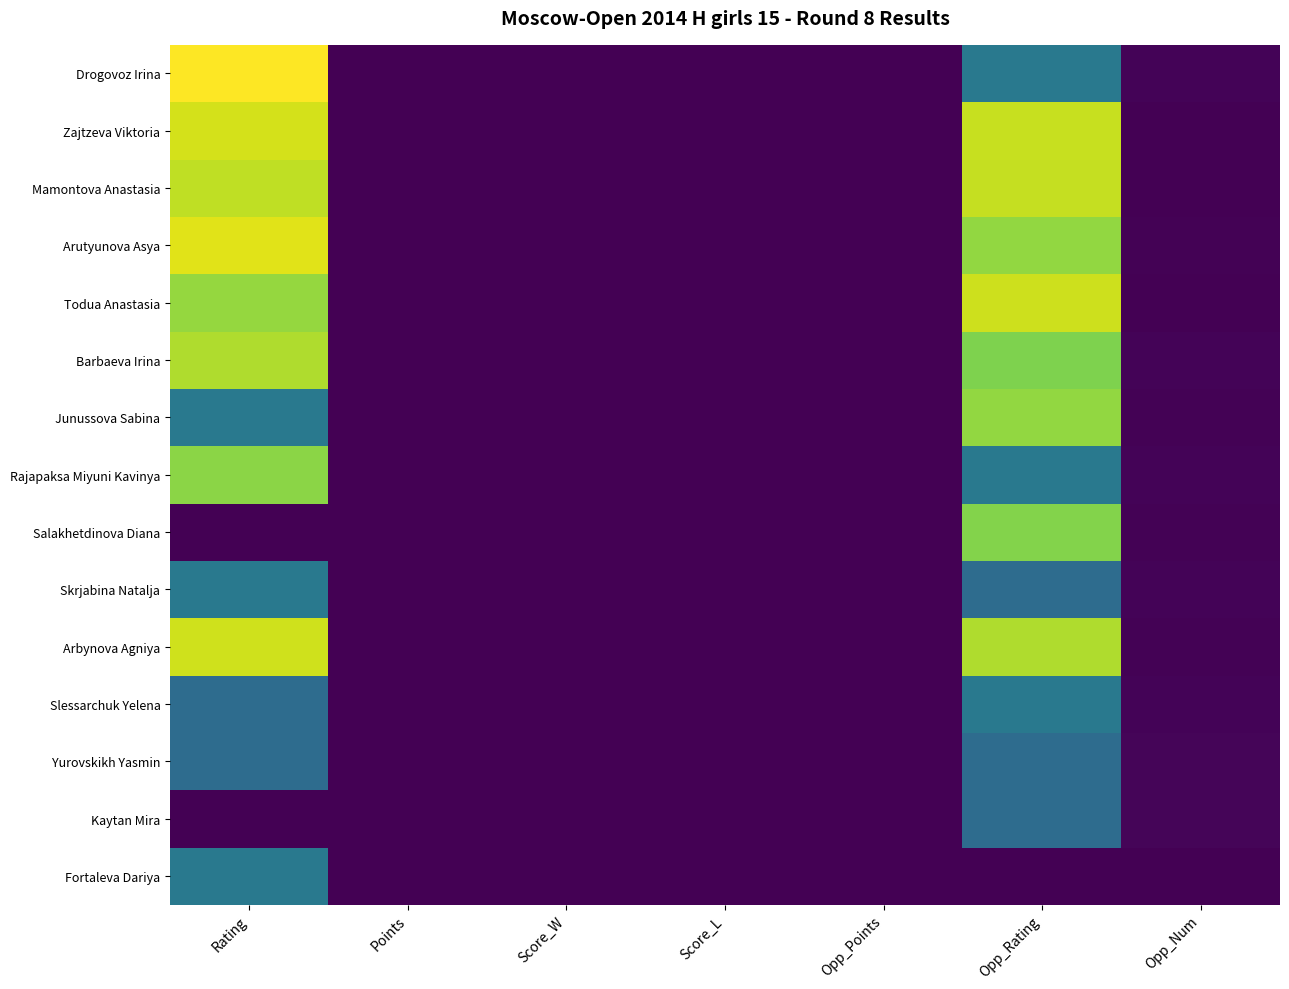

Count the number of categories in the chart.

7